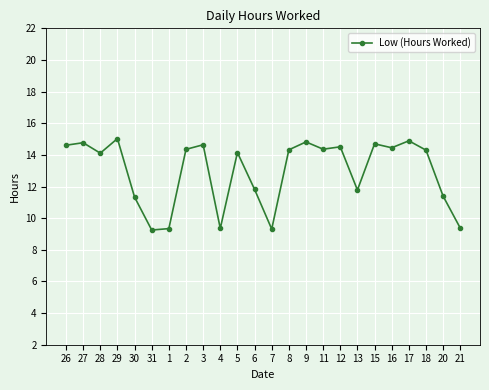

What is the greatest value displayed?

15.0